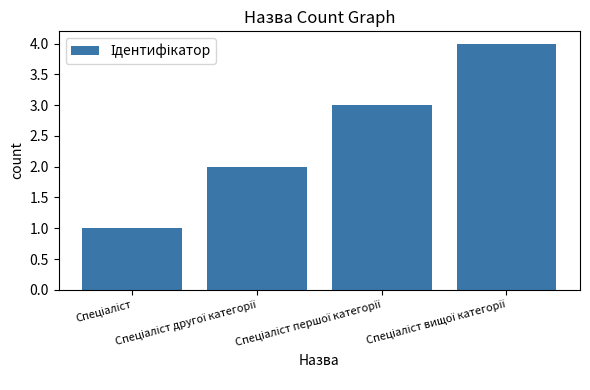

What is the greatest value displayed?

4